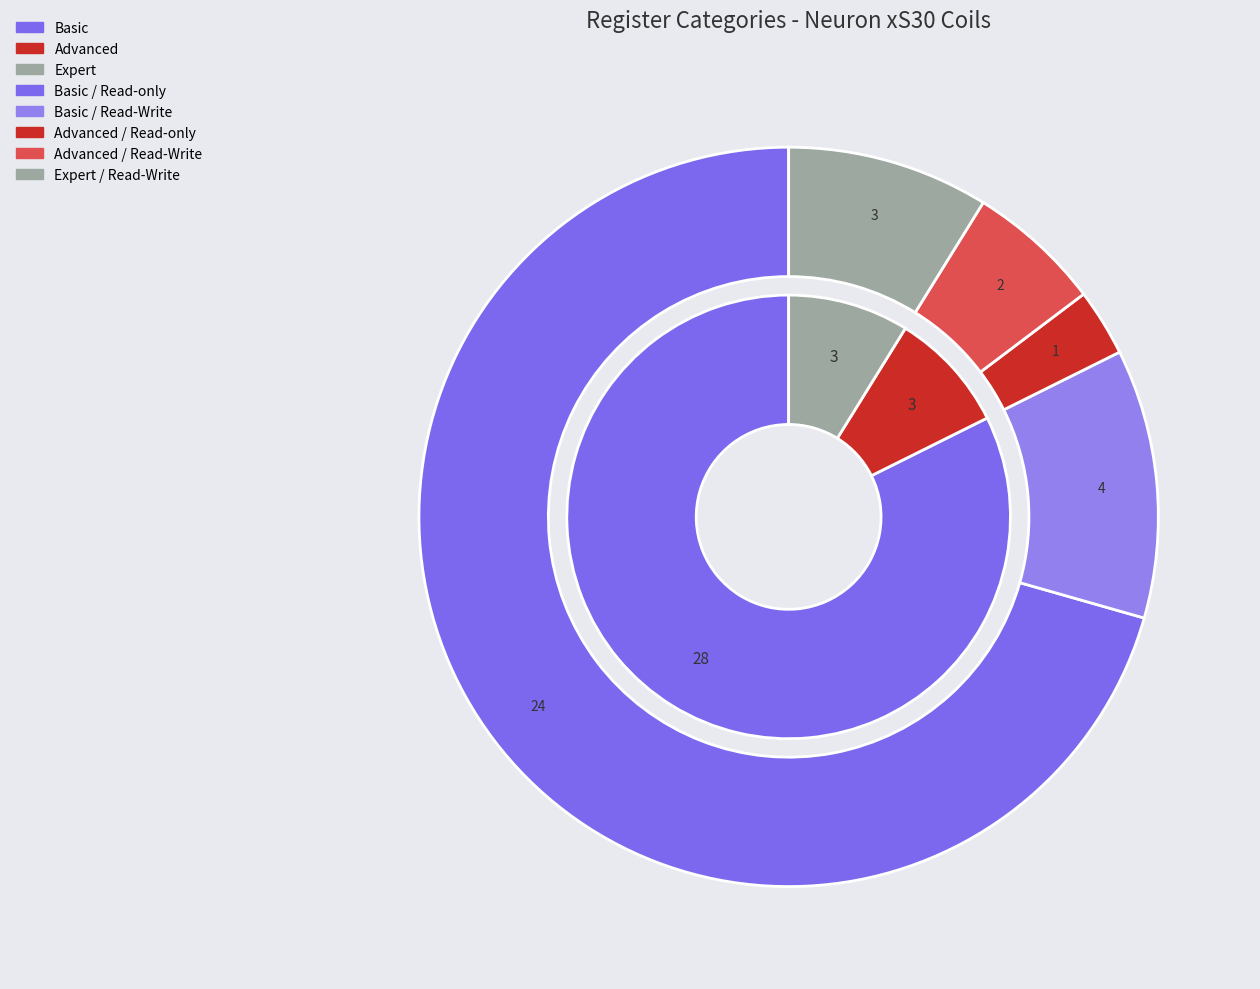

Which category has the smallest portion of the pie?

Expert